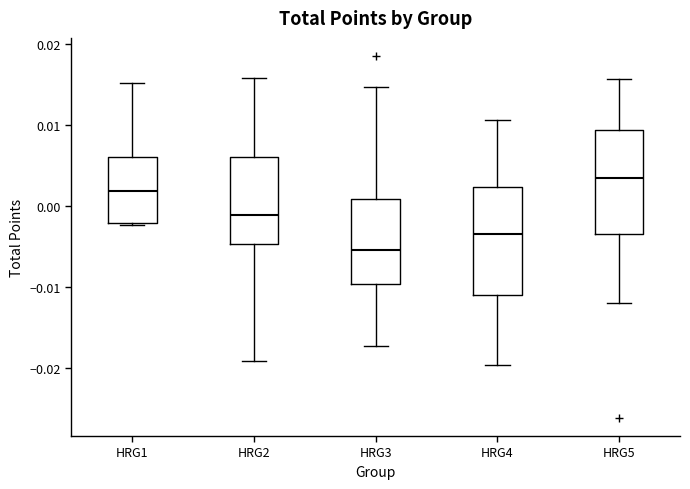

Reading left to right, read every box against the y-axis: the position of its median line, the range the box covers, and the ends of its whiskers. The values are not printed on the chart, so give them approximately, as read against the axis.

HRG1: median 0.002, box -0.002 to 0.006, whiskers -0.002 to 0.015
HRG2: median -0.001, box -0.005 to 0.006, whiskers -0.019 to 0.016
HRG3: median -0.005, box -0.010 to 0.001, whiskers -0.017 to 0.015
HRG4: median -0.003, box -0.011 to 0.002, whiskers -0.020 to 0.011
HRG5: median 0.003, box -0.004 to 0.009, whiskers -0.012 to 0.016